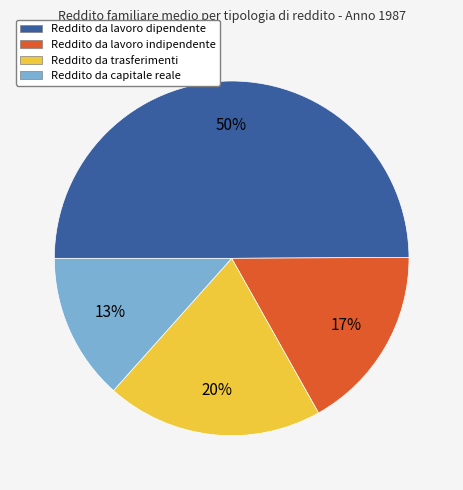

Rank the categories by value from lowest to highest.

Reddito da capitale reale, Reddito da lavoro indipendente, Reddito da trasferimenti, Reddito da lavoro dipendente